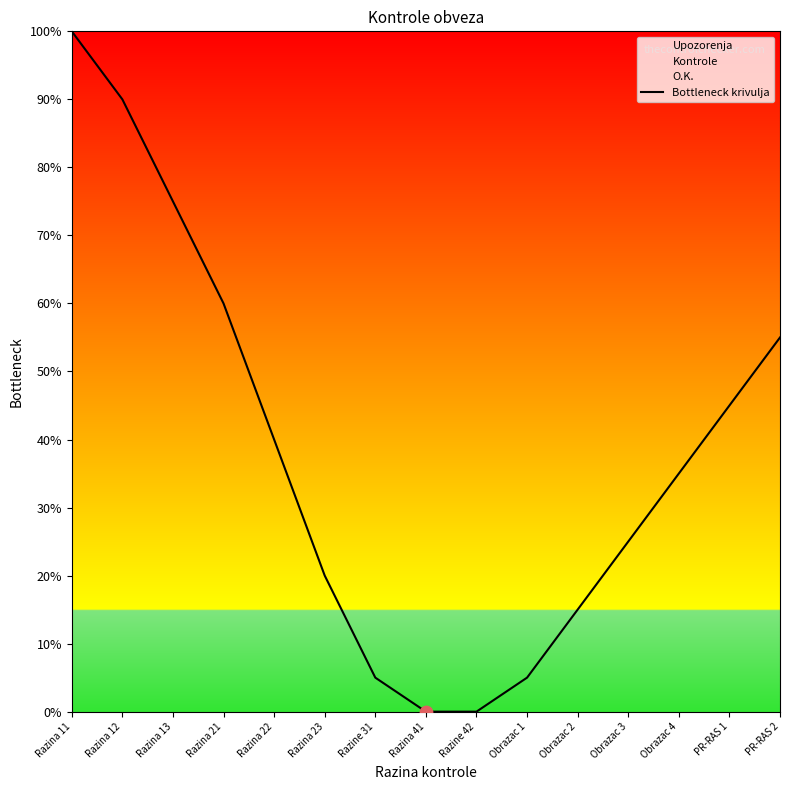

Approximately how many times larger is the value at Obrazac 3 compared to Obrazac 2?

1.7